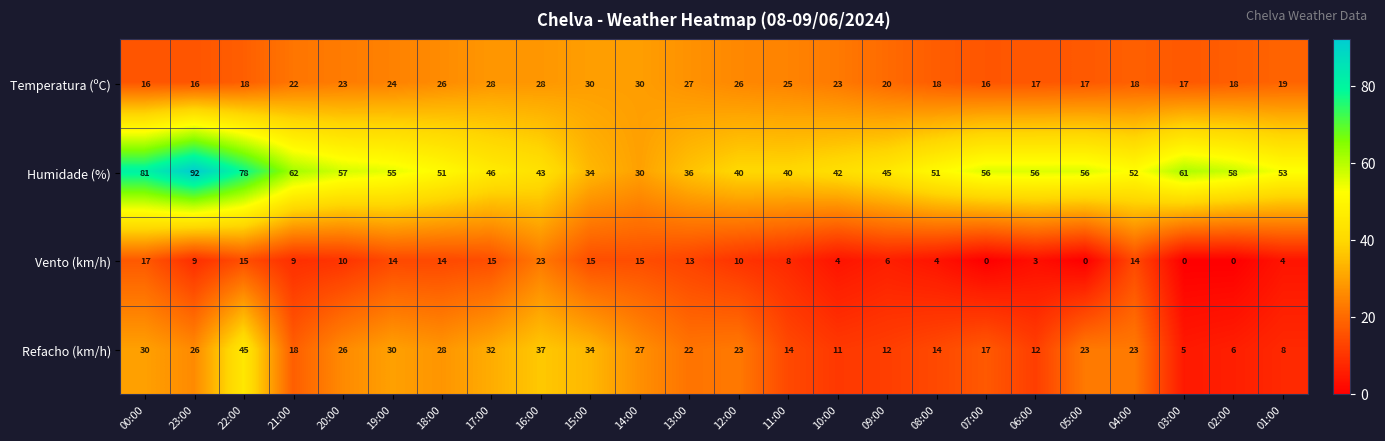

At which category is the sum across all series the highest?

22:00